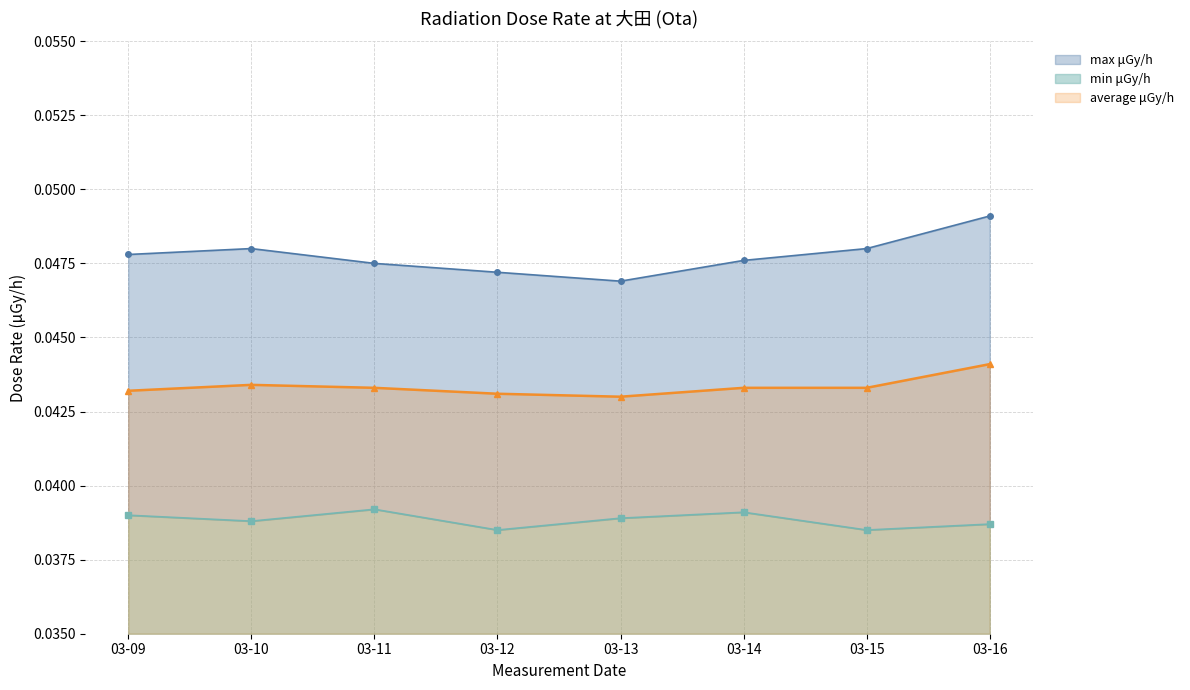

True or false: max μGy/h and average μGy/h intersect in this chart.

False